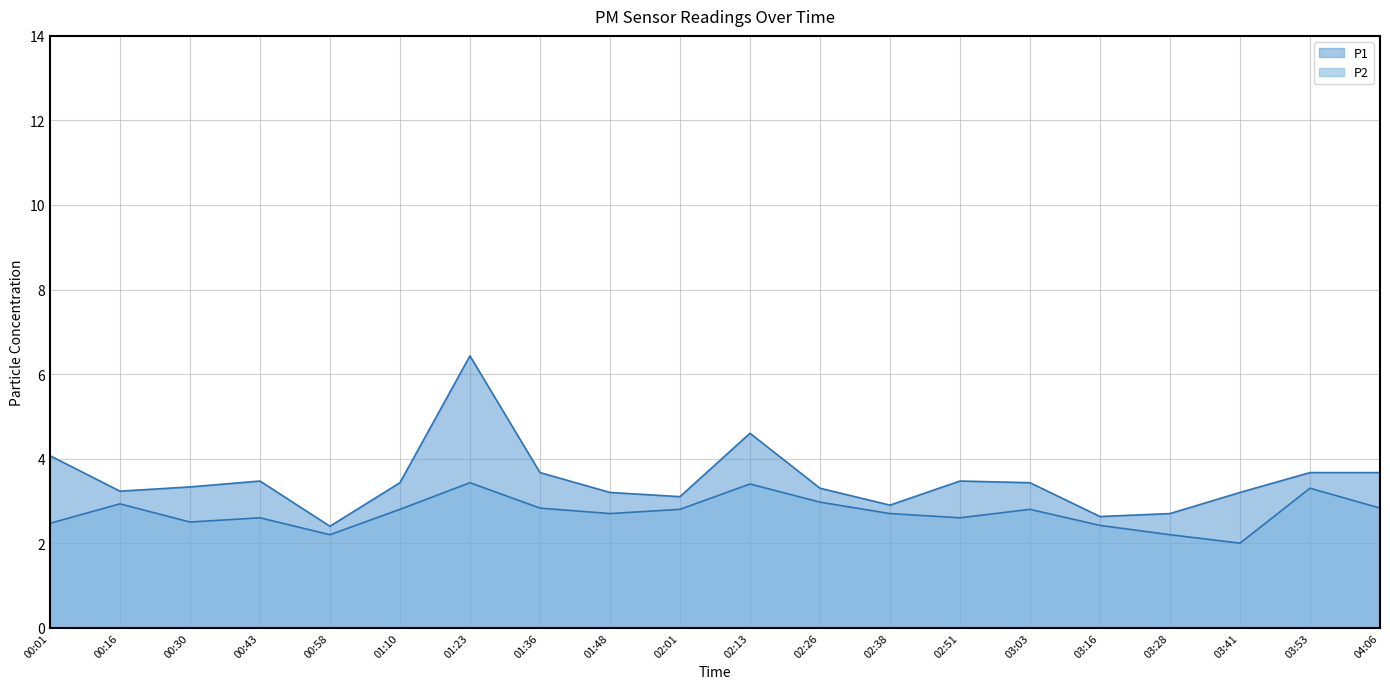

What position from the right is 02:26?

9